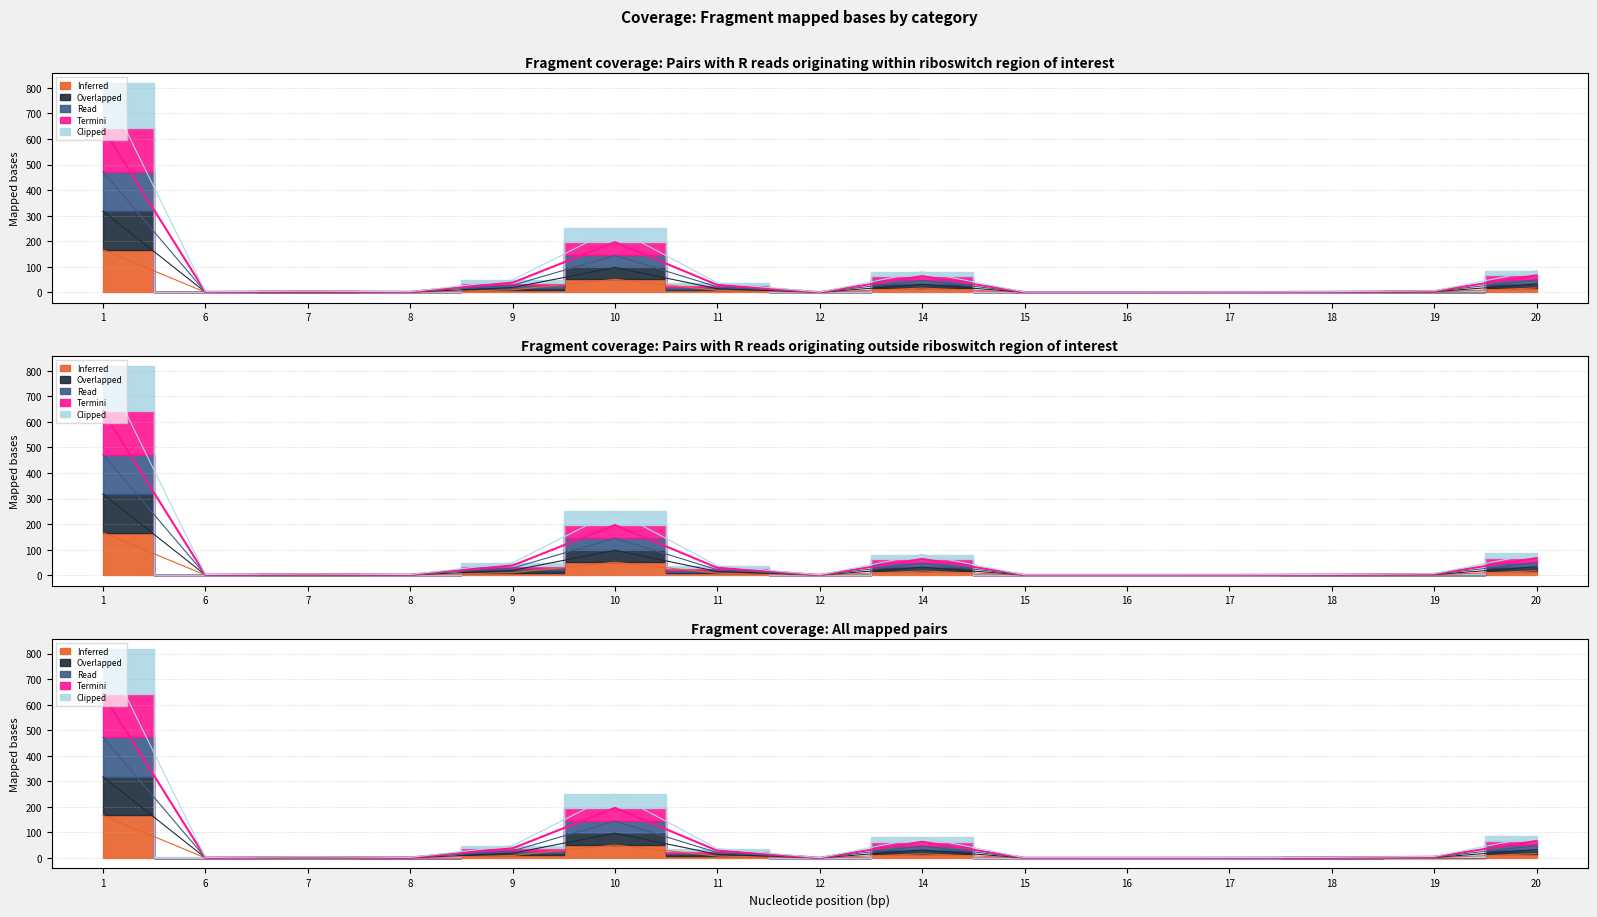

What is the highest value of the Inferred series?

166.5